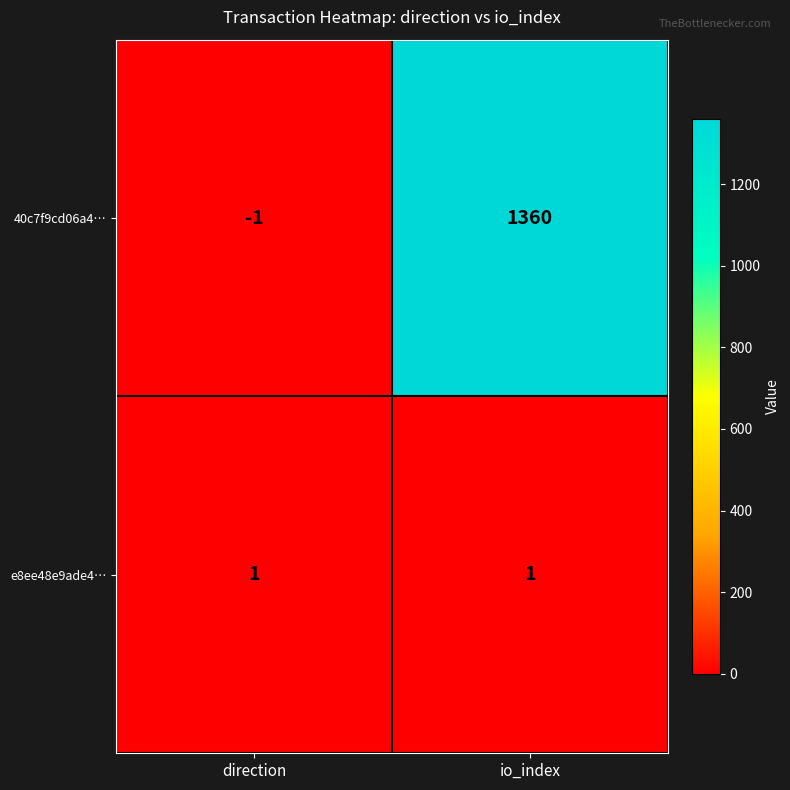

Is it true that 40c7f9cd06a4… equals 1360 at io_index?

True